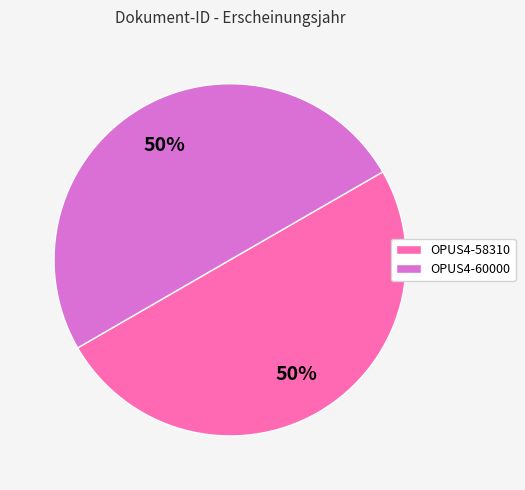

To the nearest percent, what is the average slice percentage?

50%